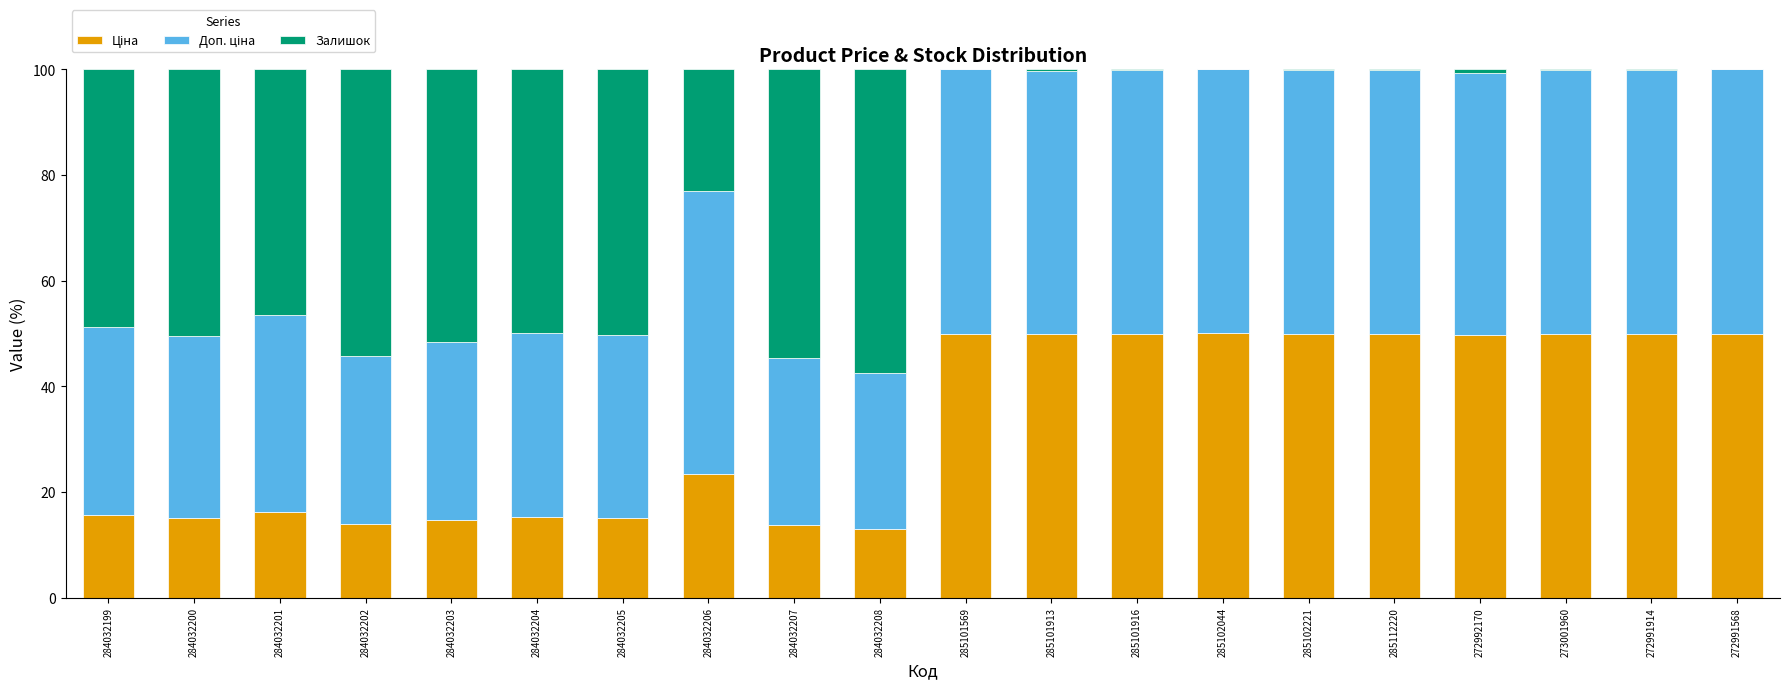

Where does the Залишок series first go above 22?

284032199